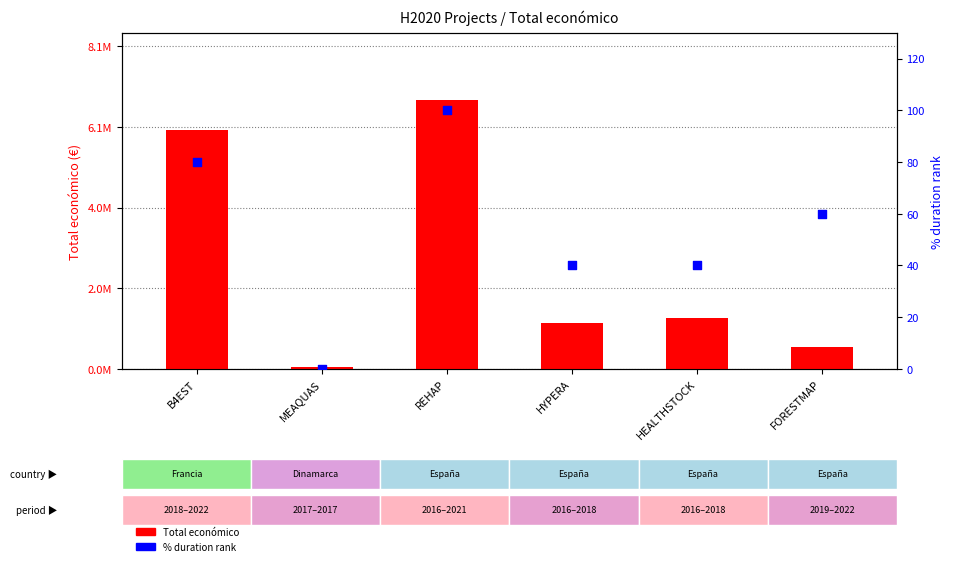

At which category is the sum across all series the highest?

REHAP